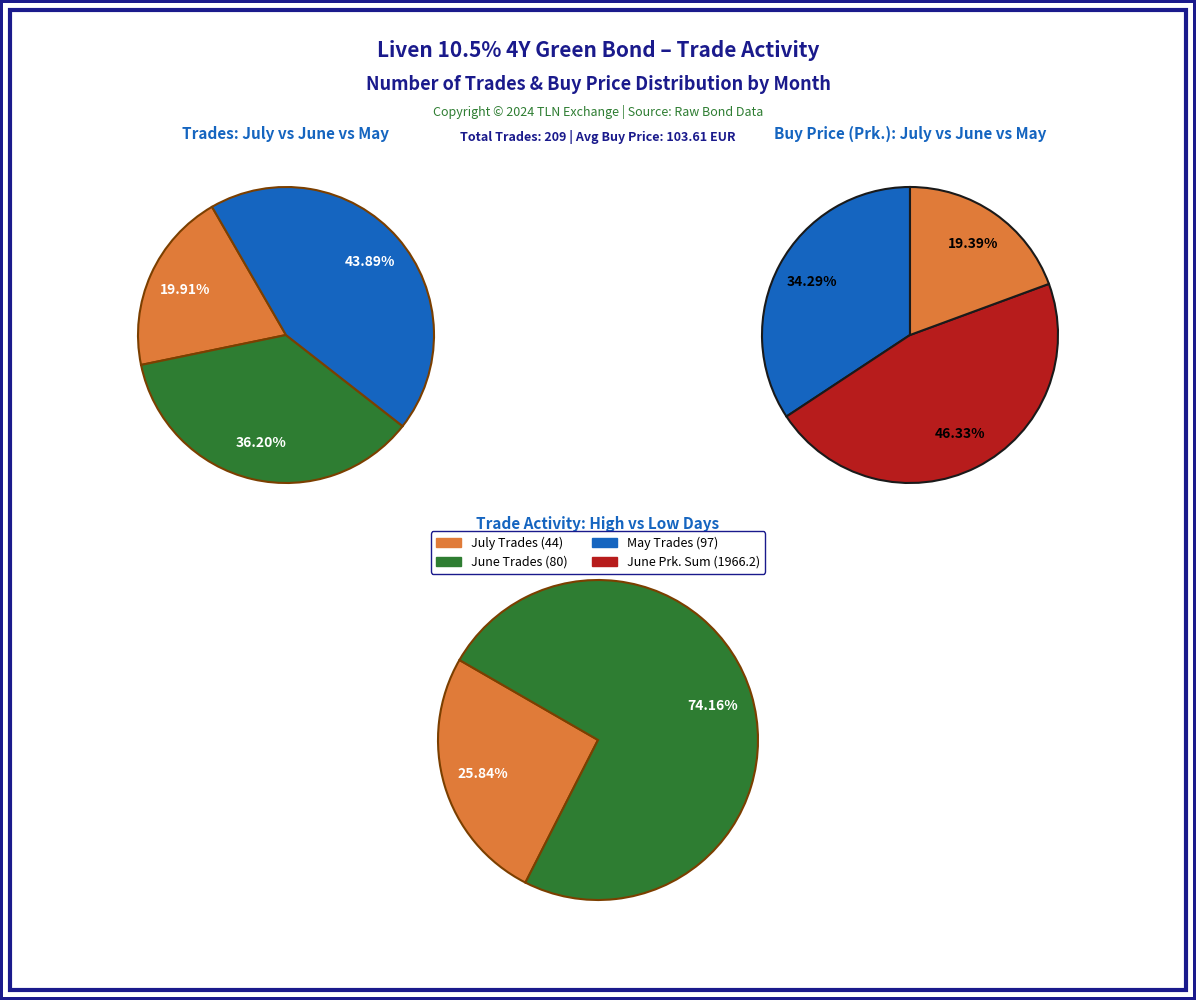

True or false: 2024-07-16 accounts for 9% of the total.

False